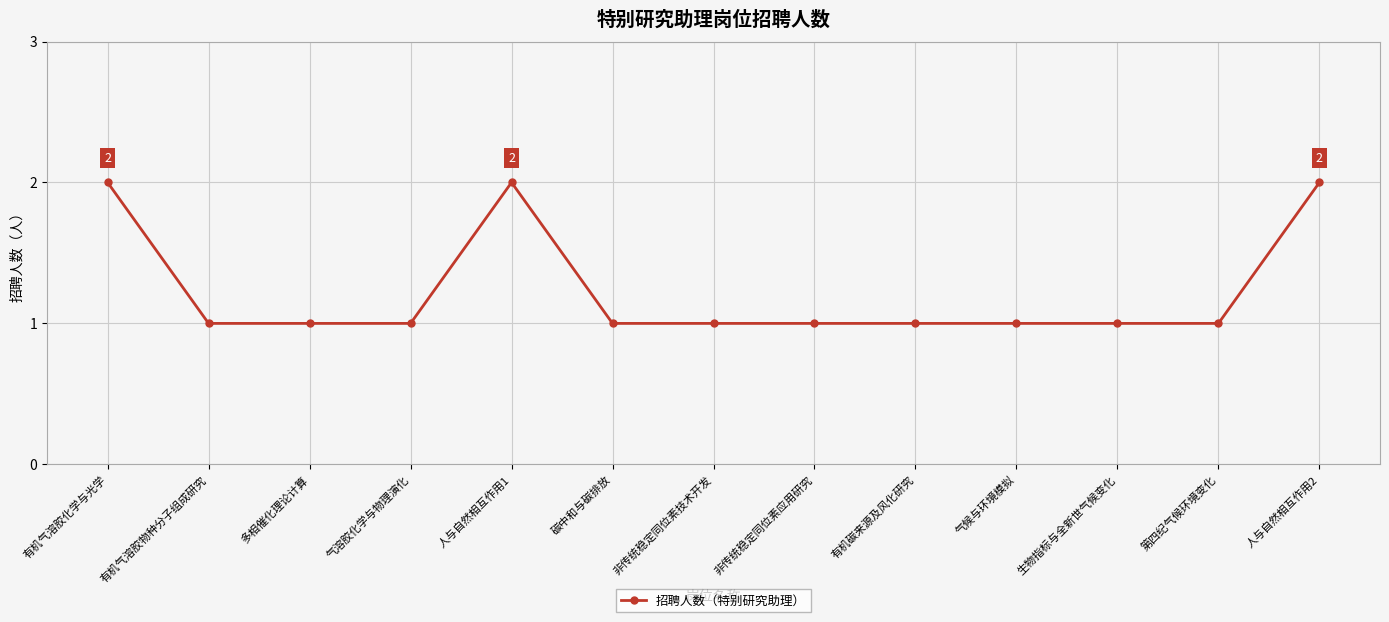

Count the values in the range 1 to 2.

13